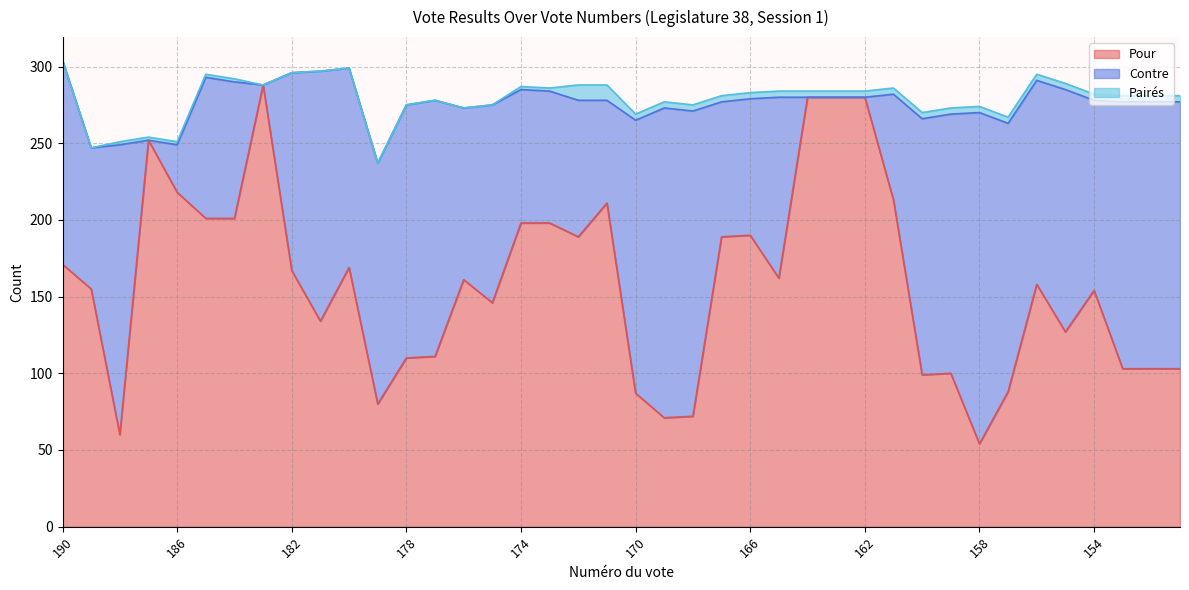

Is the value of Pour at 165 greater than the value of Pairés at 167?

Yes